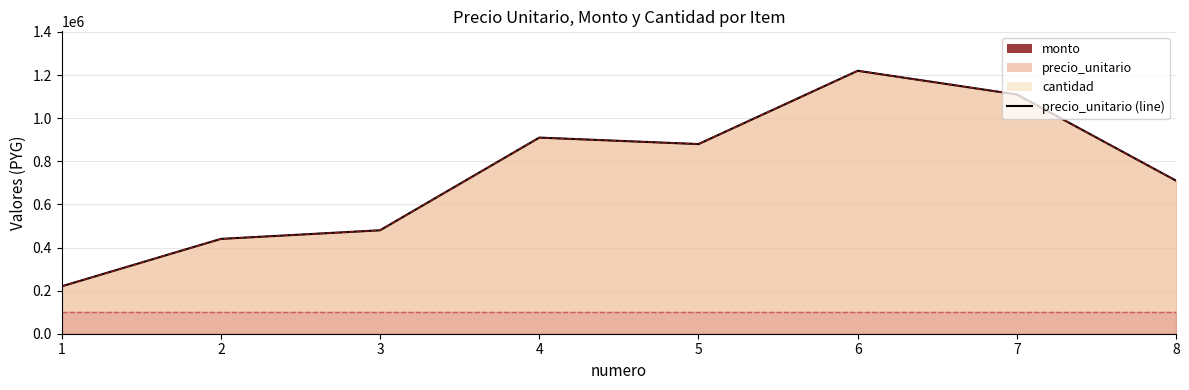

Reading left to right, extract all data points from this chart.

1=220000	2=440000	3=480000	4=910000	5=880000	6=1220000	7=1110000	8=710000